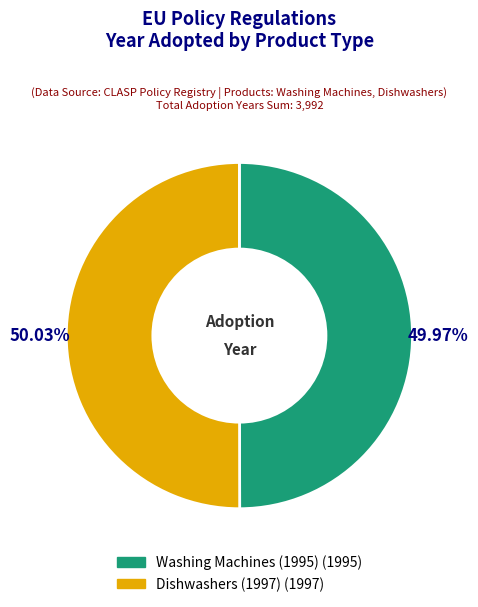

What portion of the pie excludes Washing Machines (1995)?

50.0%